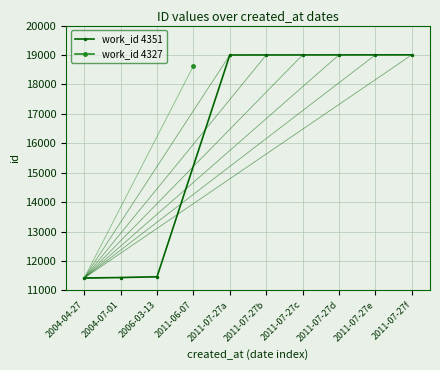

What is the difference between the maximum and minimum values?

7584